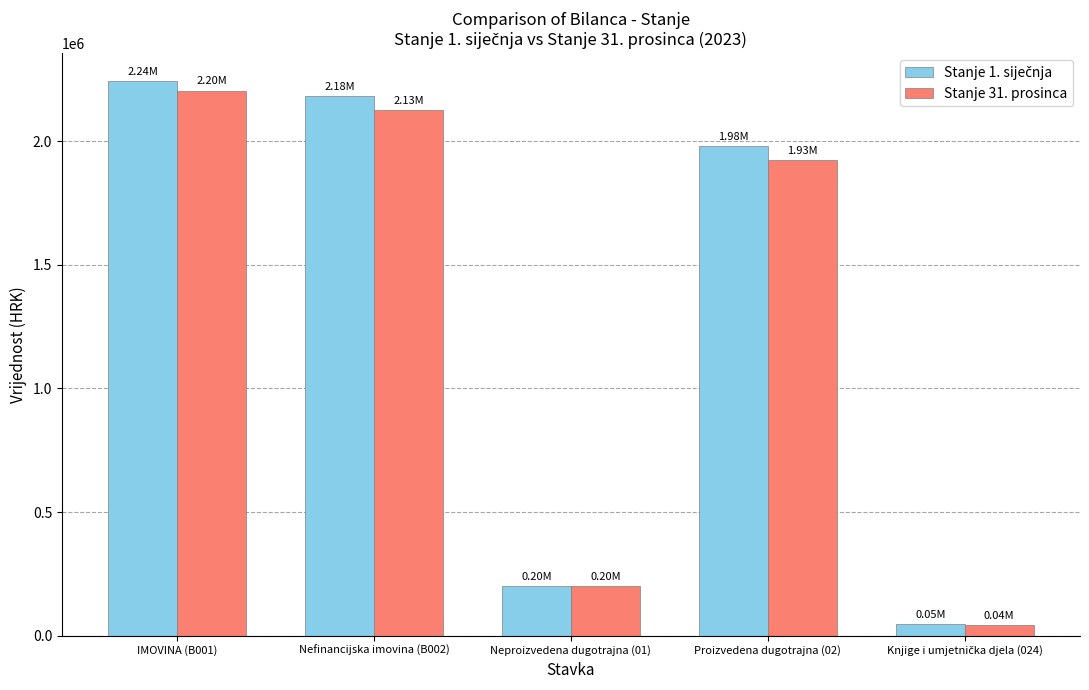

What is the difference between the maximum and minimum values in the Stanje 31. prosinca series?

2161527.9